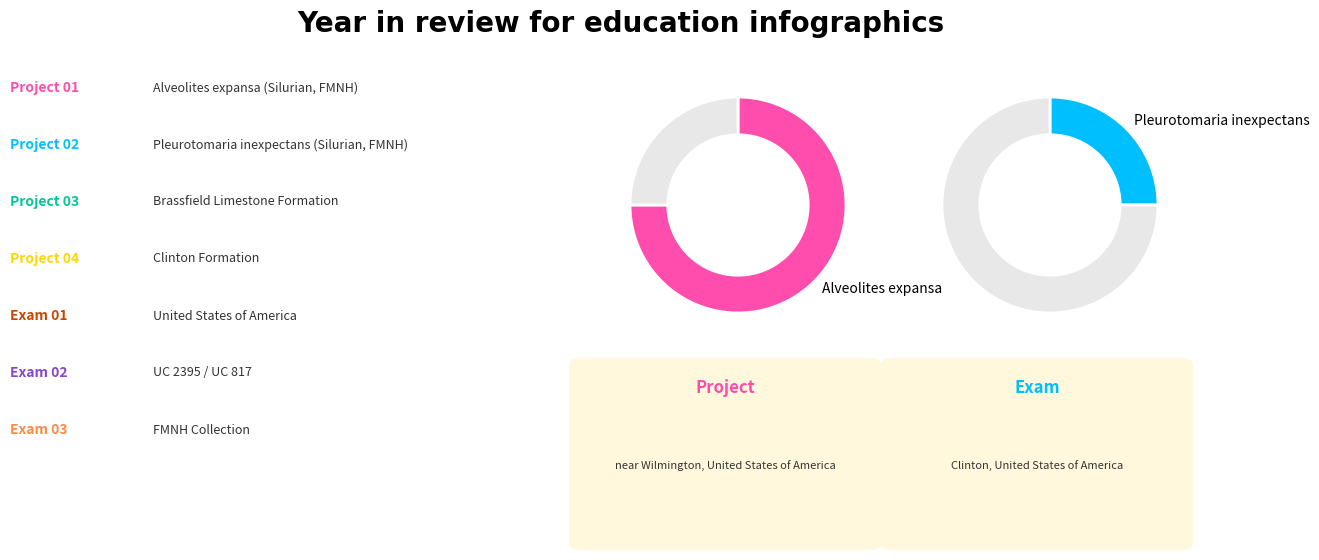

What percentage do Alveolites expansa and Pleurotomaria inexpectans together represent?

100.0%